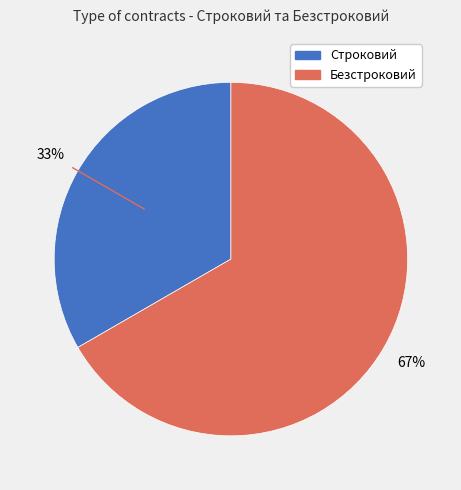

What percentage is the Строковий slice, to the nearest percent?

33%